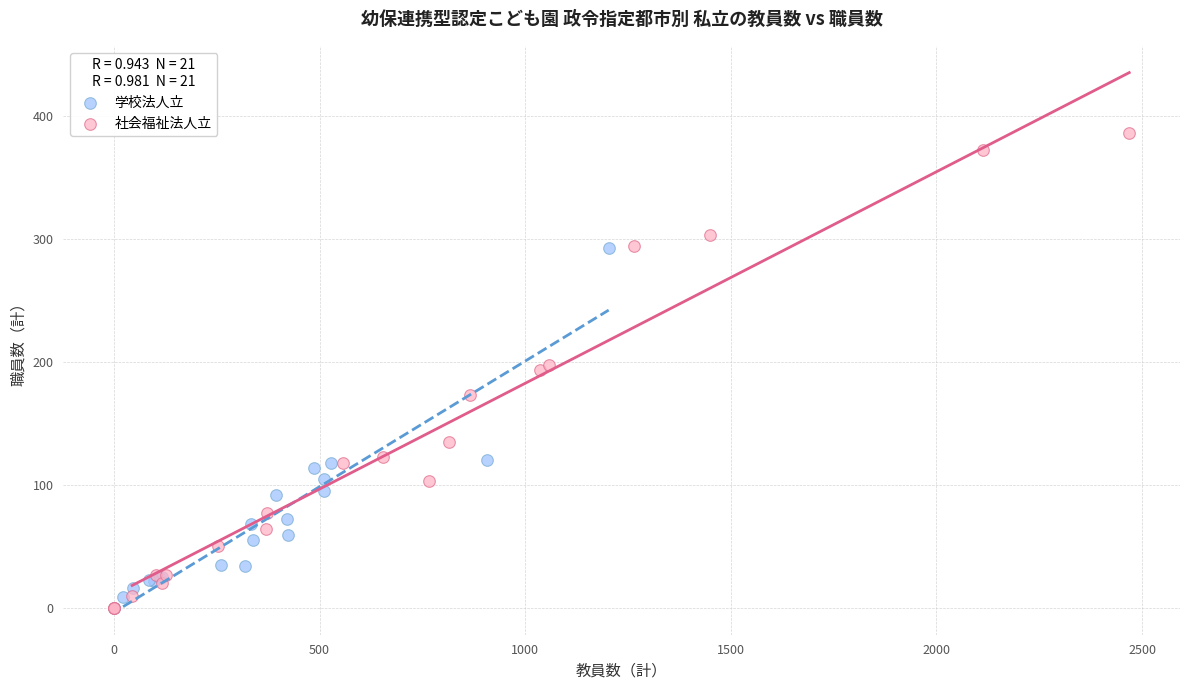

Which series contains the highest Y value?

社会福祉法人立